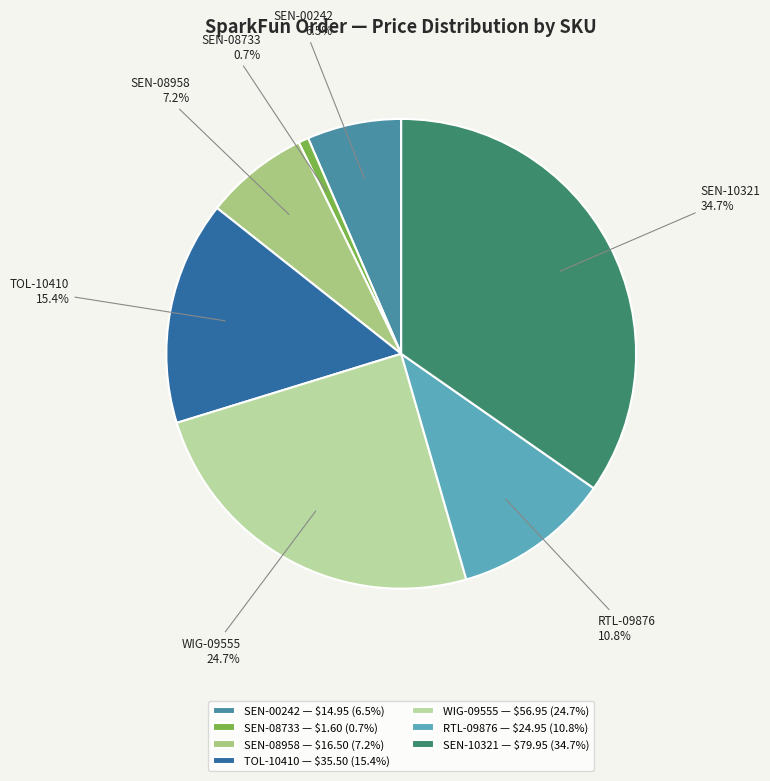

What is the largest slice in the pie chart?

SEN-10321